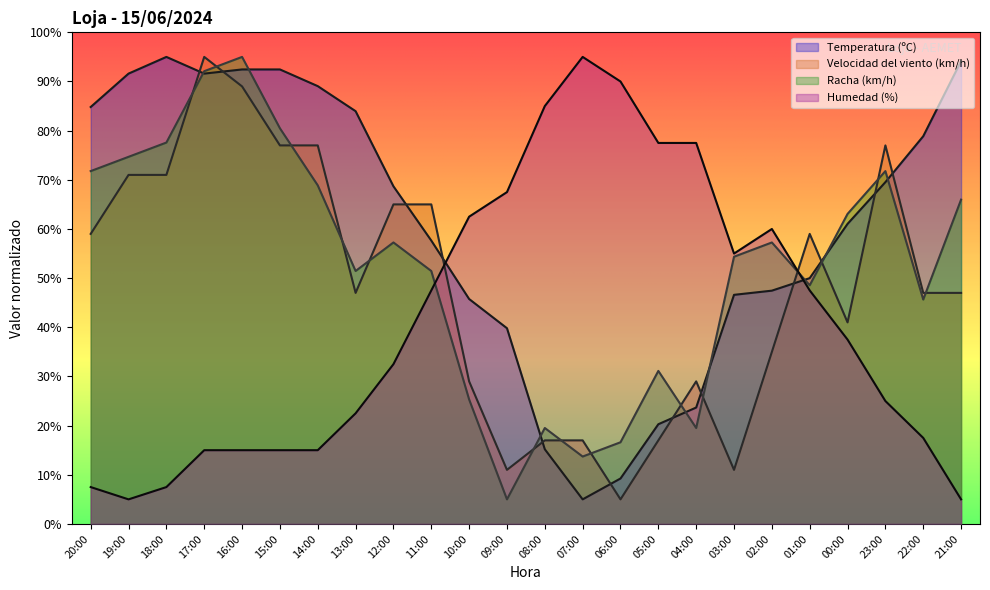

At which category is the sum across all series the highest?

17:00